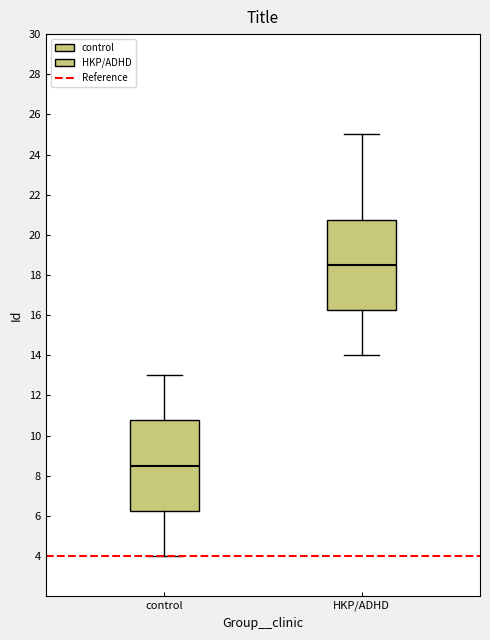

Reading left to right, transcribe this box plot: for each box, give where its median line is, the range the box spans, and where its two whiskers end, as read against the y-axis. The values are not printed on the chart, so give them approximately, as read against the axis.

control: median 8.6, box 6.2 to 10.8, whiskers 4.0 to 13.0
HKP/ADHD: median 18.6, box 16.2 to 20.8, whiskers 14.0 to 25.0